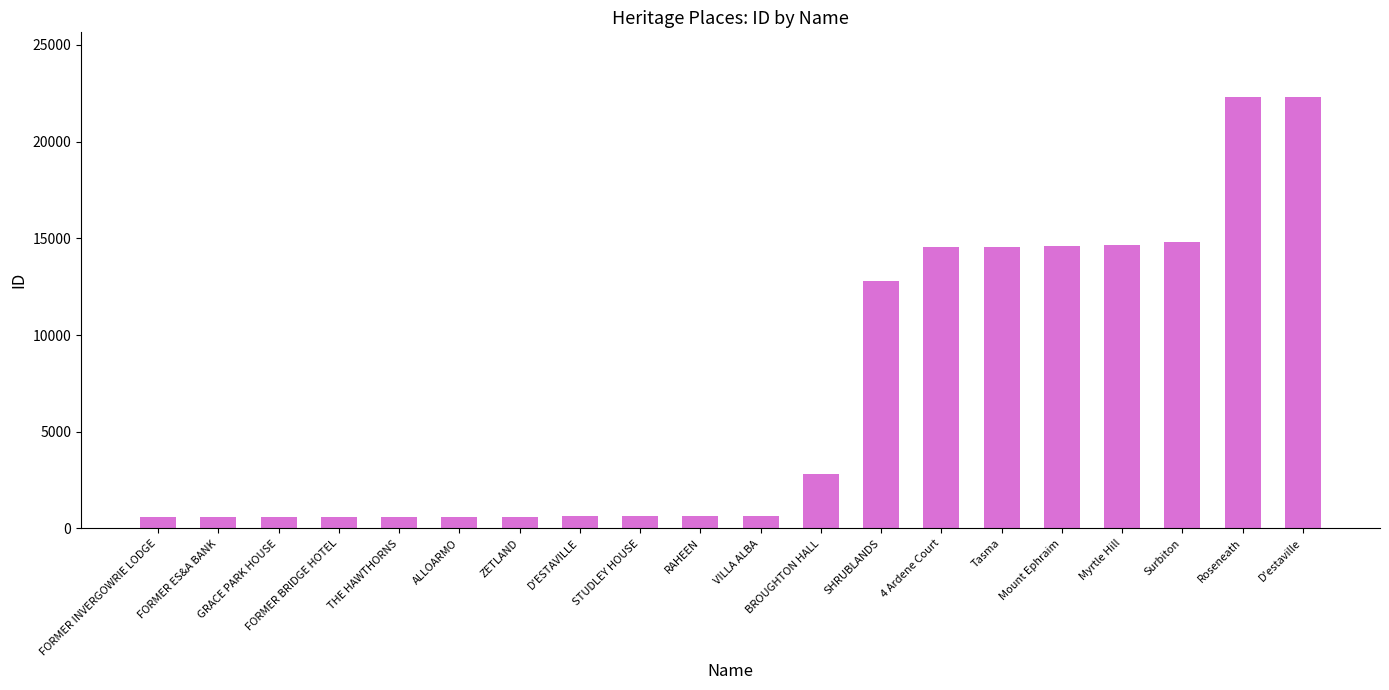

At which label is the value closest to 11437?

SHRUBLANDS